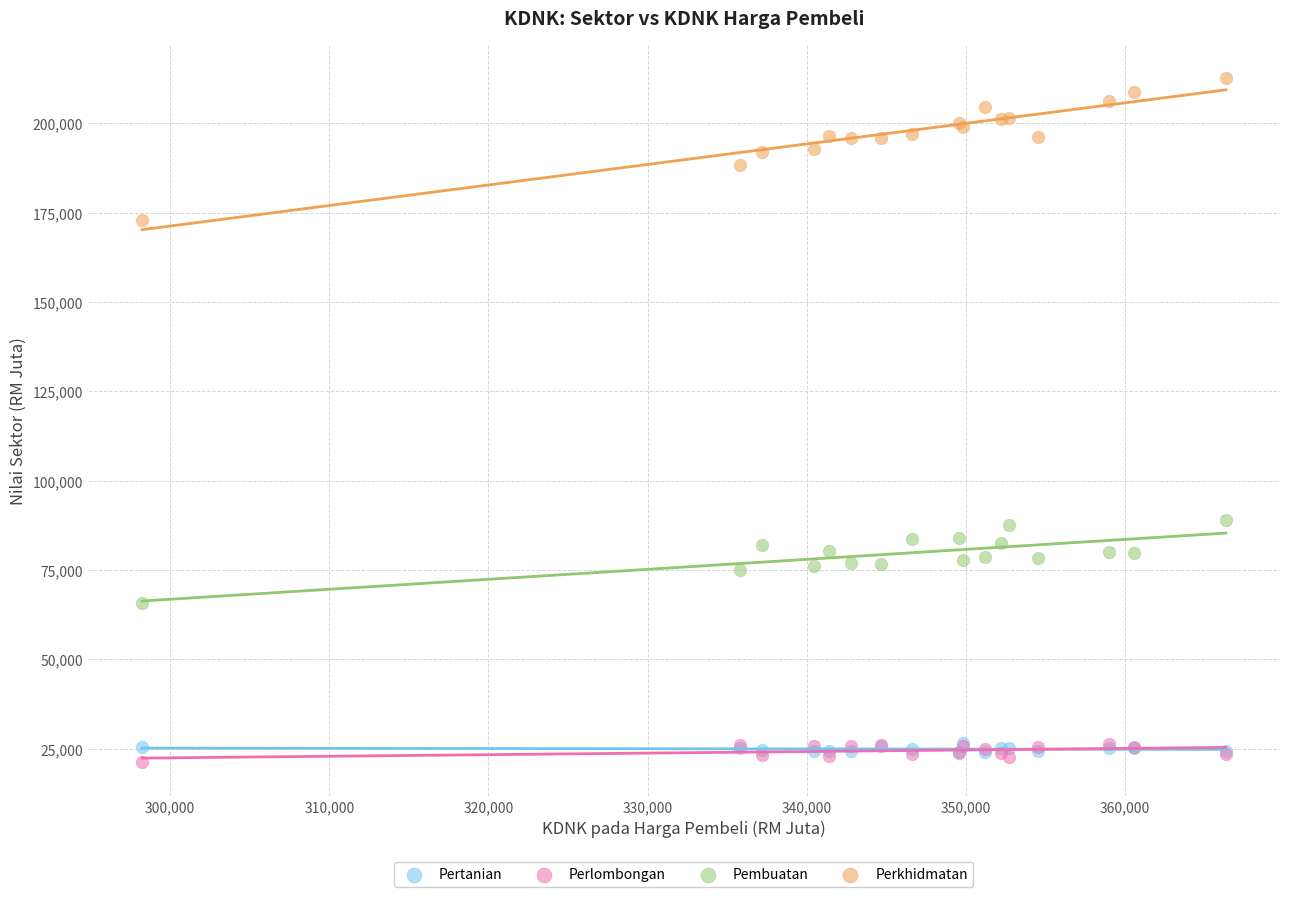

What are all the series names shown in the legend?

Pertanian, Perlombongan, Pembuatan, Perkhidmatan